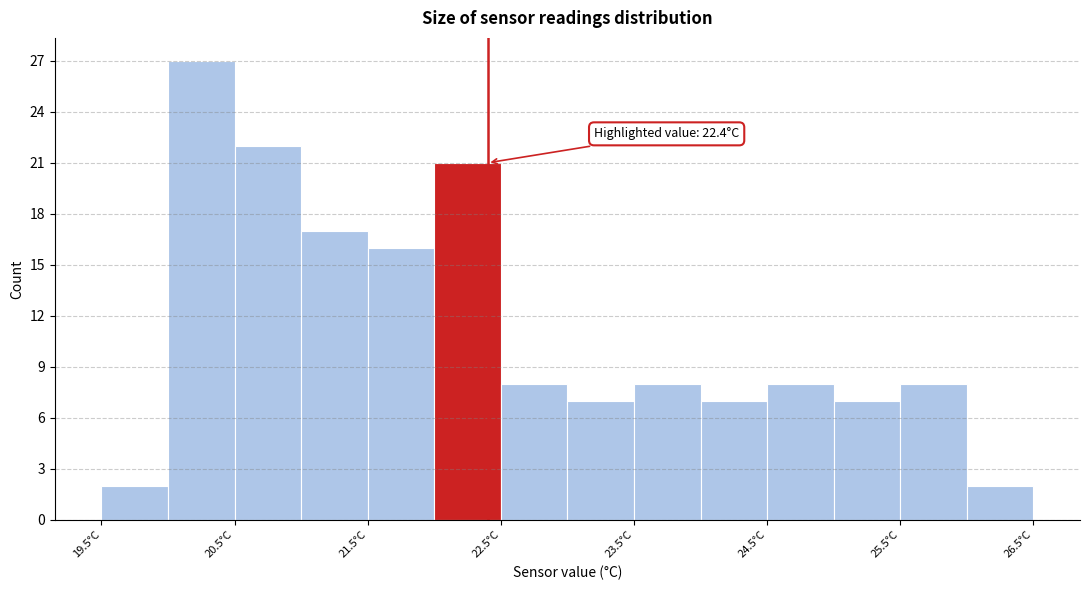

Which range on the x-axis has the tallest bar?

20.0 to 20.5